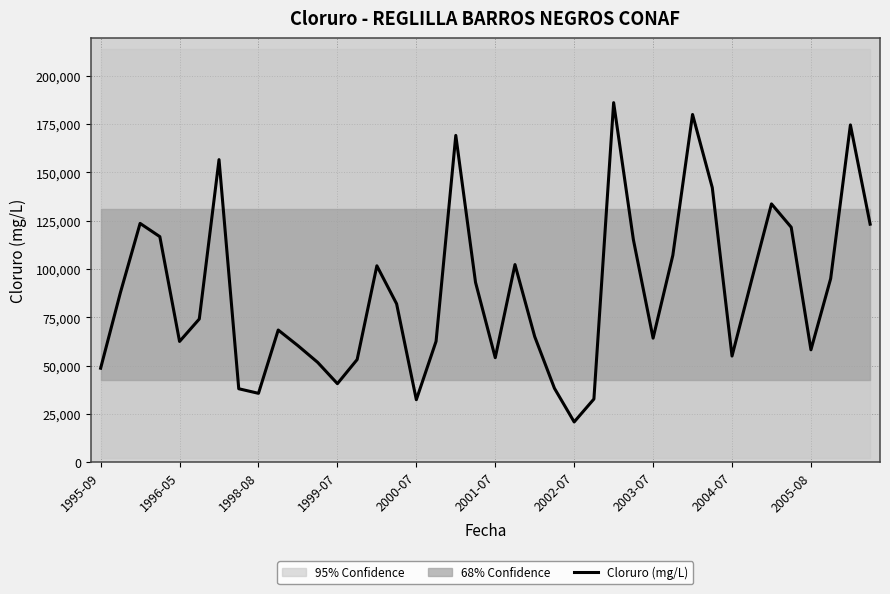

What is the minimum value for Cloruro (mg/L)?

20780.0